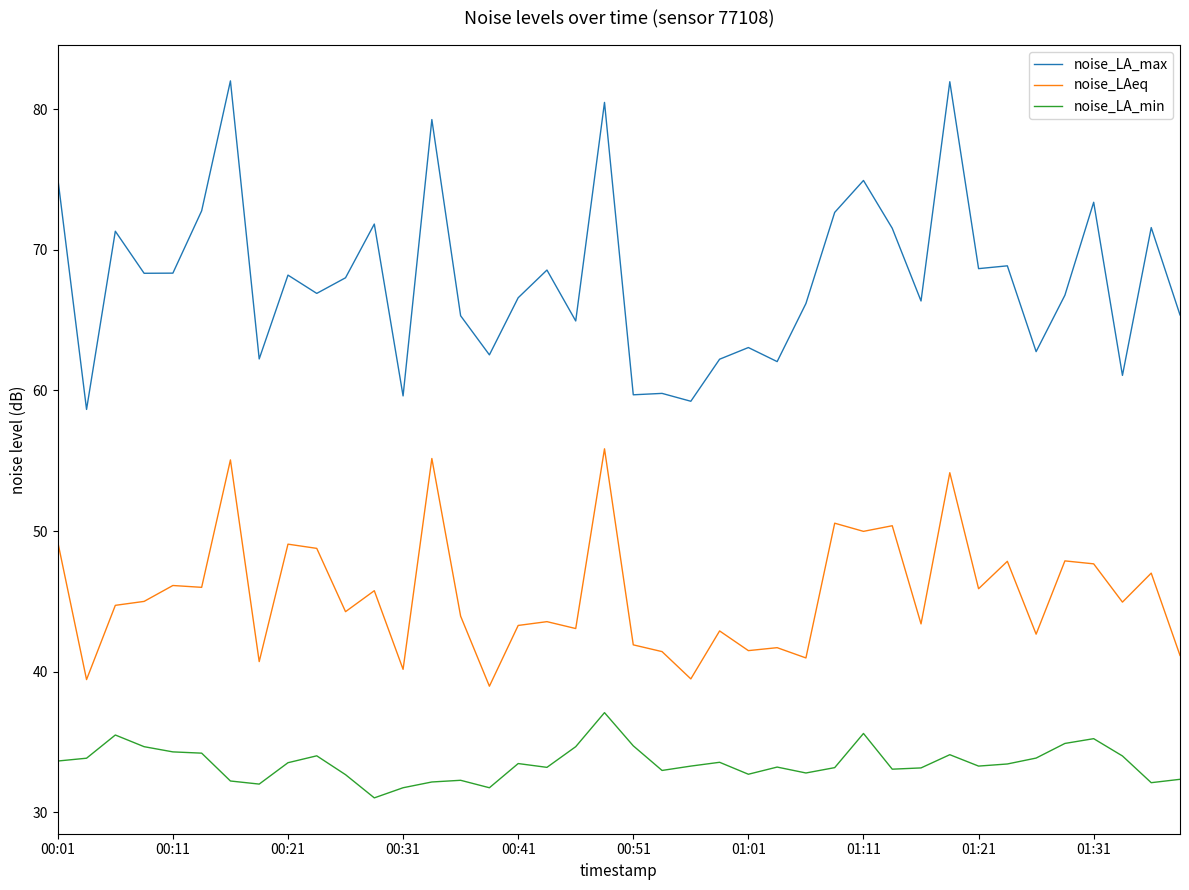

In noise_LA_max, how many points are lower than both neighbors (excluding endpoints)?

14